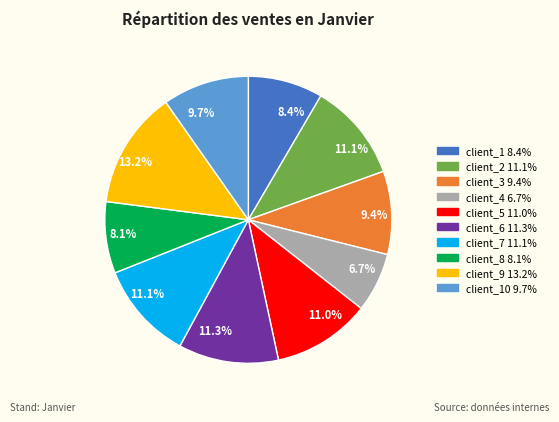

How many slices are in this pie chart?

10